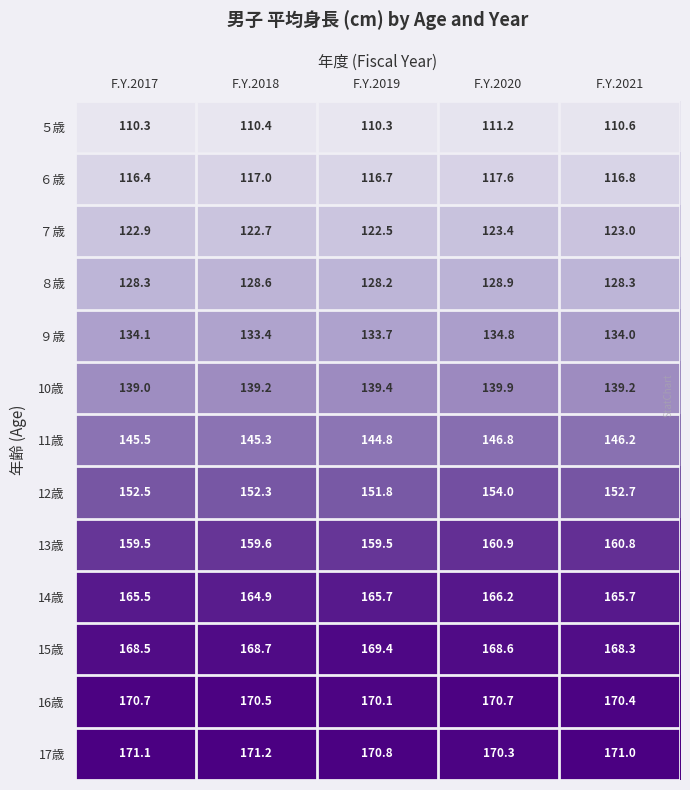

Which series has the largest total across all categories?

17歳